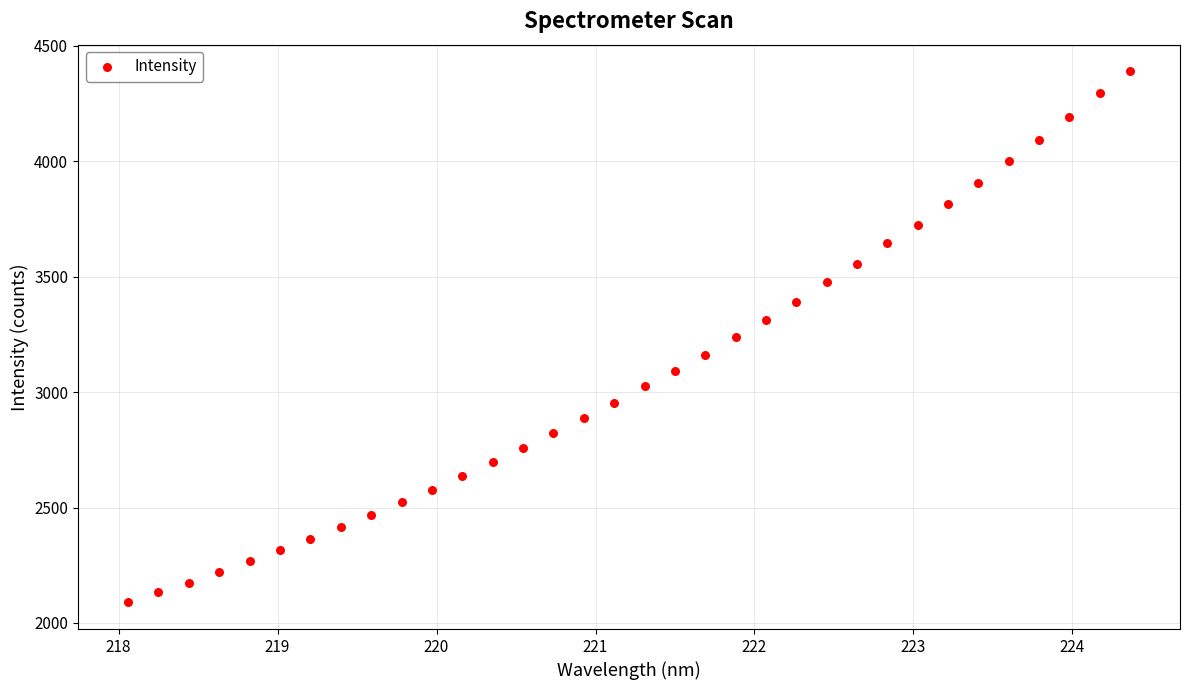

What is the range of Y values (max minus min)?

2300.8